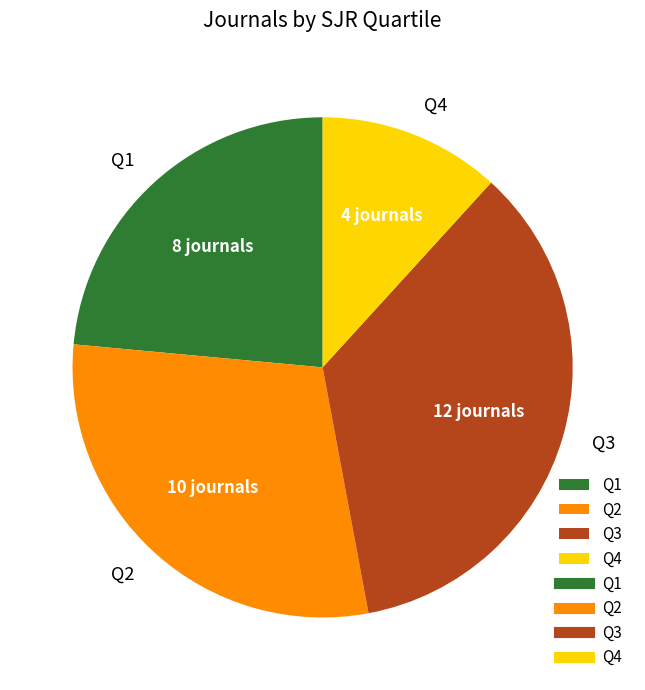

Combined, do Q2 and Q4 account for over 50%?

No